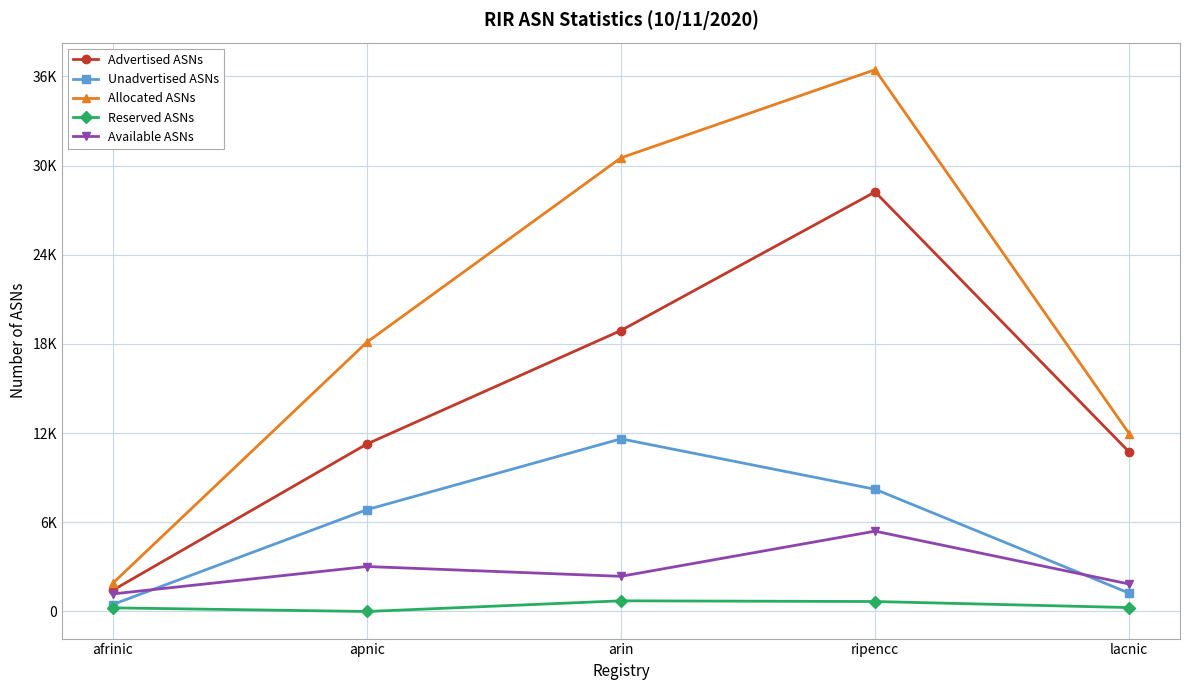

What are all the series names shown in the legend?

Advertised ASNs, Unadvertised ASNs, Allocated ASNs, Reserved ASNs, Available ASNs